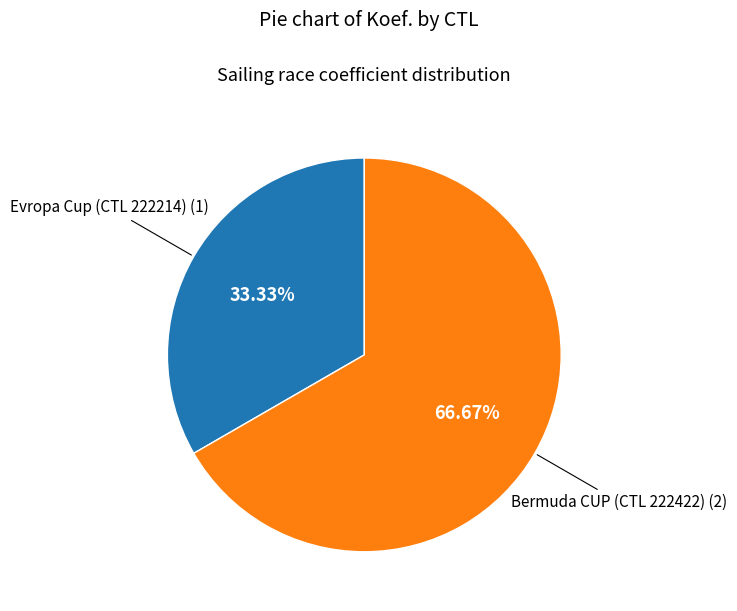

Does any single category account for the majority?

Yes